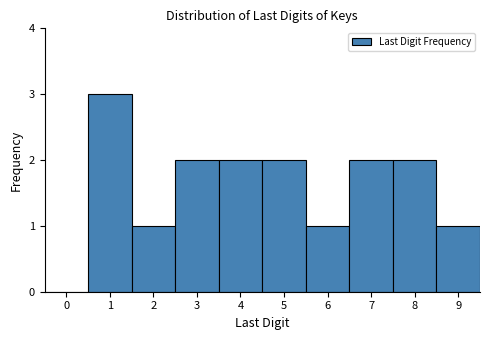

Which range on the x-axis has the tallest bar?

0.5 to 1.5